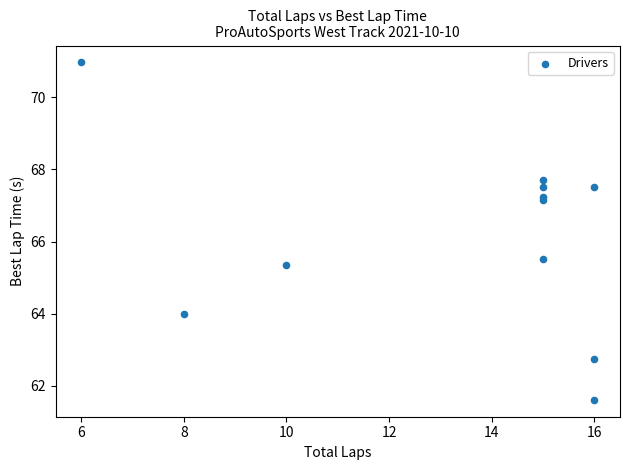

What is the range of Y values (max minus min)?

9.3